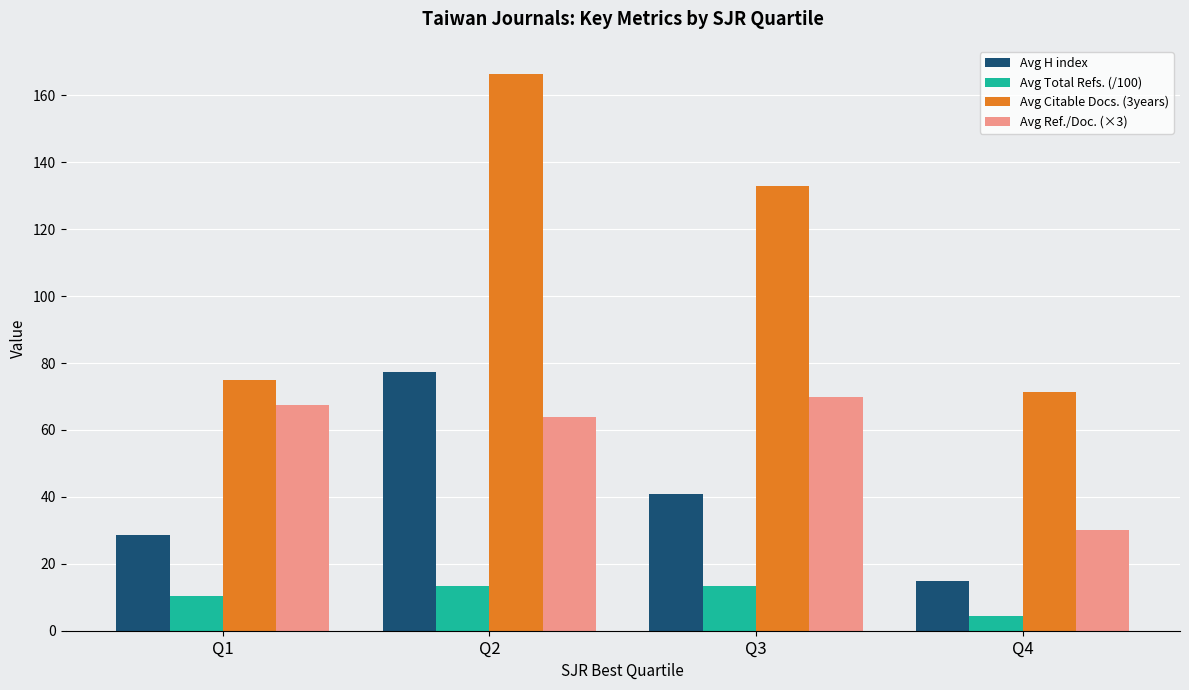

The value of Avg Citable Docs. (3years) at Q3 is 54.7. True or false?

False